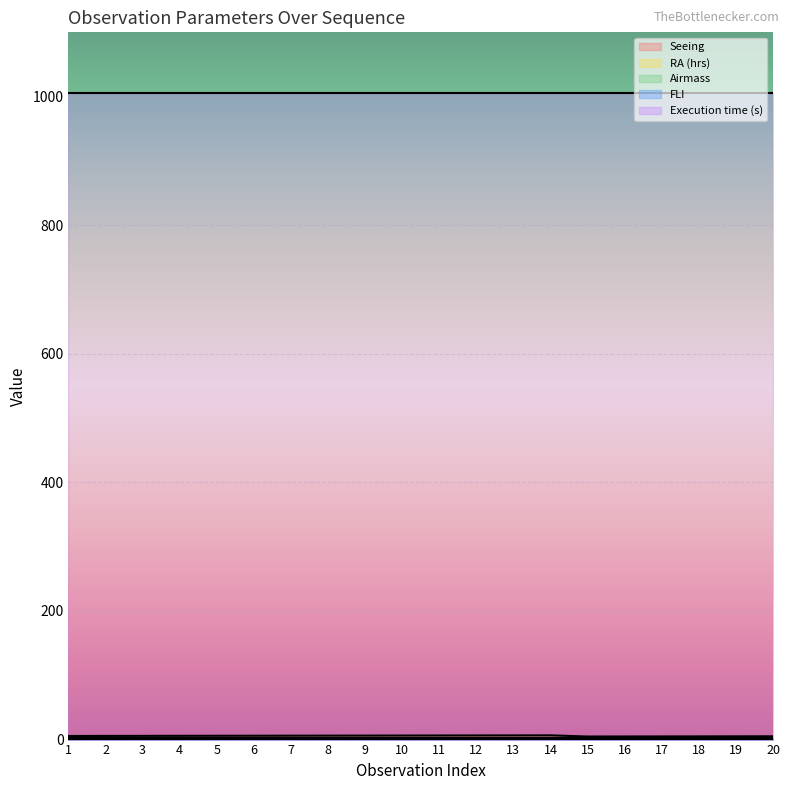

List the series in order of their peak value, highest first.

Execution time (s), RA (hrs), Airmass, Seeing, FLI